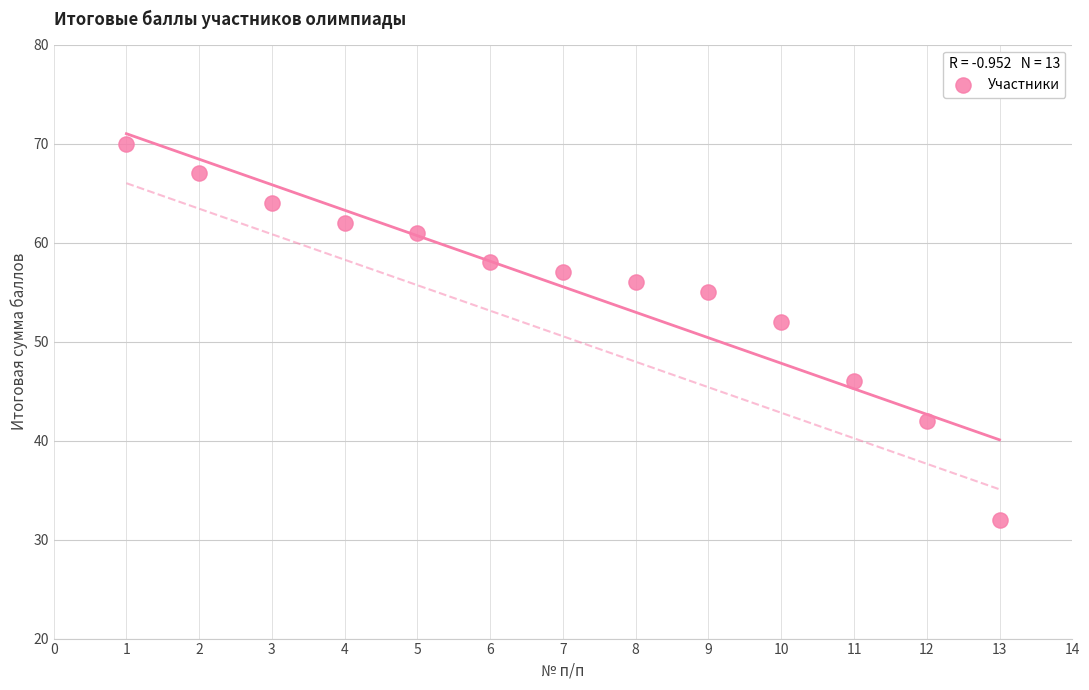

What is the range of X values (max minus min)?

12